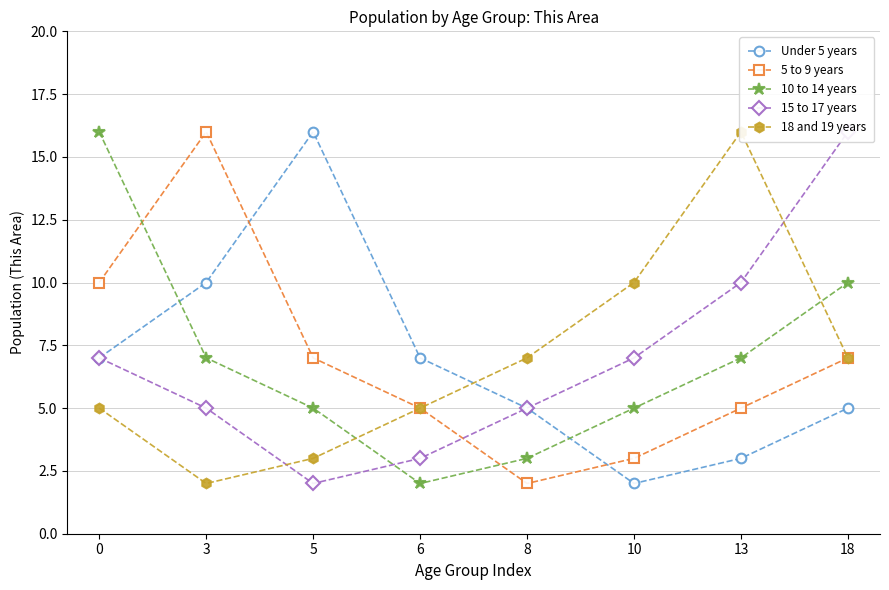

How many interior local valleys does the 18 and 19 years series have?

1